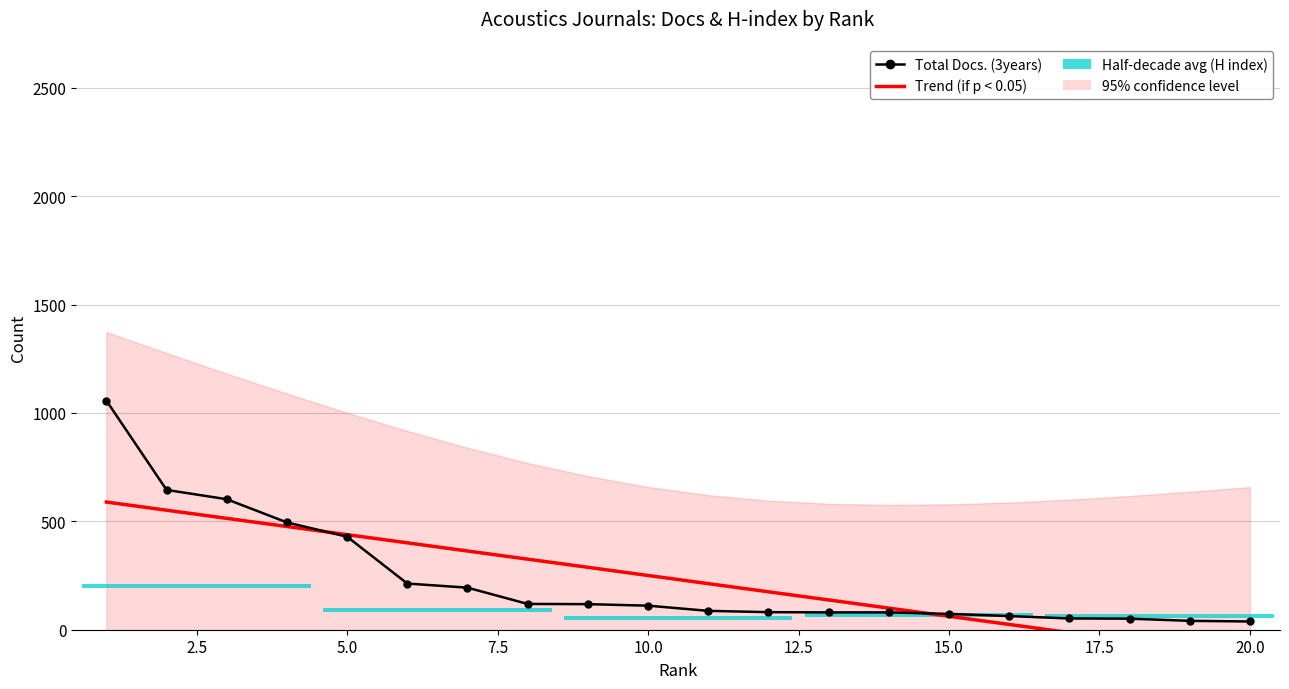

How many categories are shown in the chart?

20